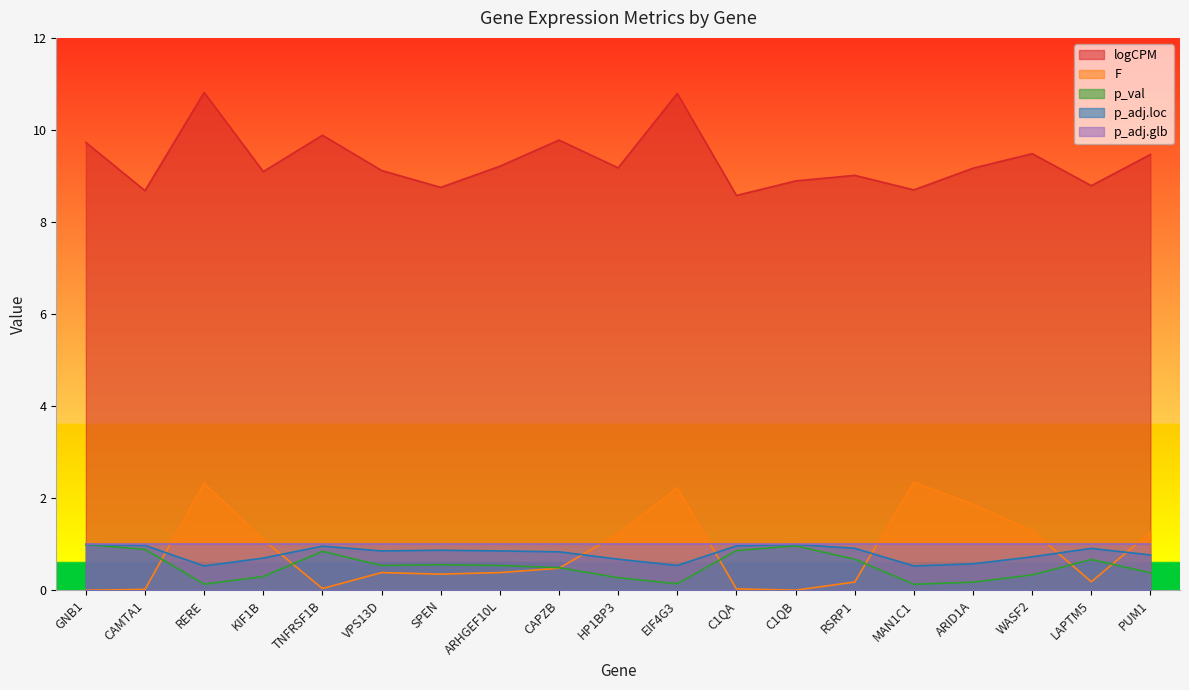

What is the difference between the highest and lowest values at PUM1?

9.1